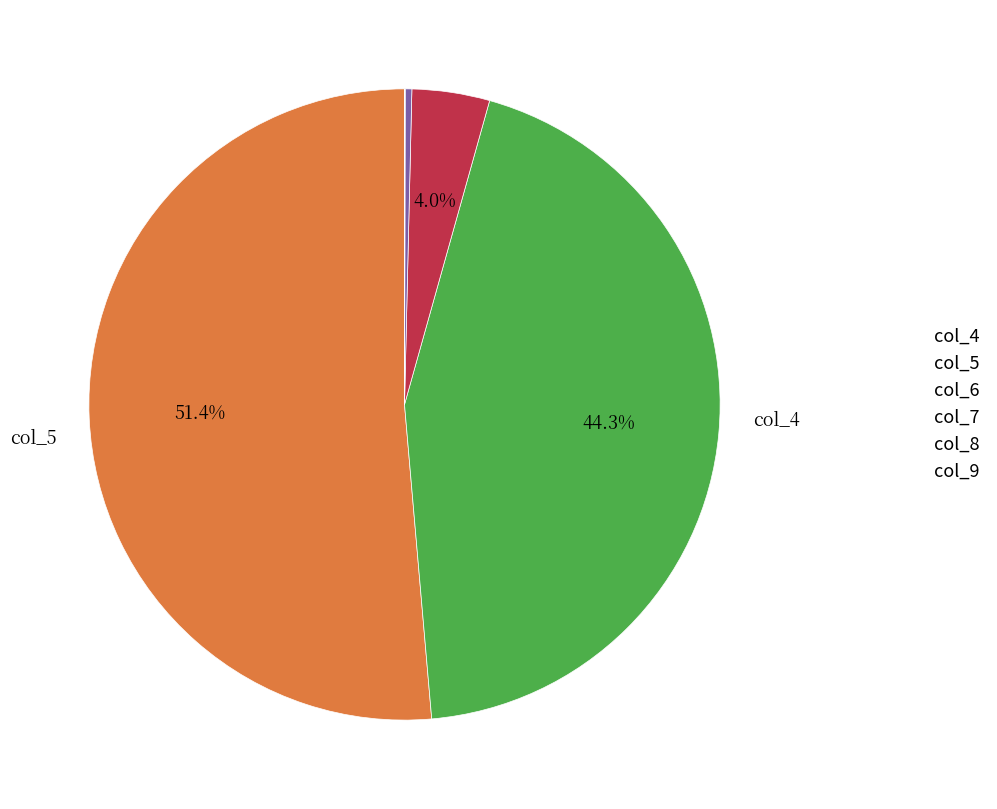

What portion of the pie excludes col_5?

55.7%